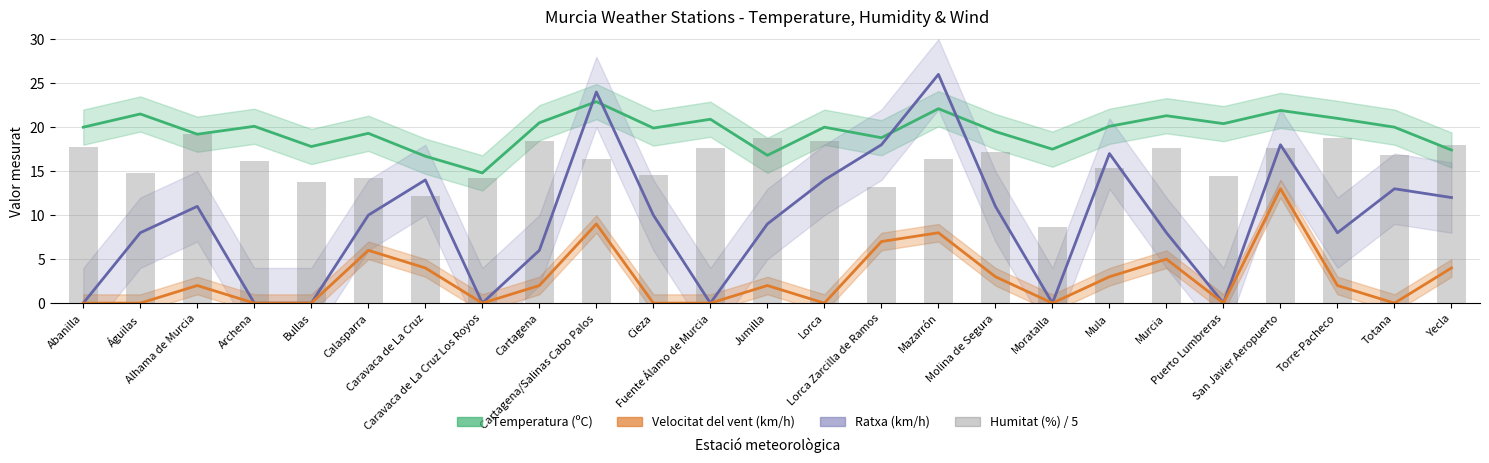

How many values in the Humitat (%) / 5 series are below 16?

10